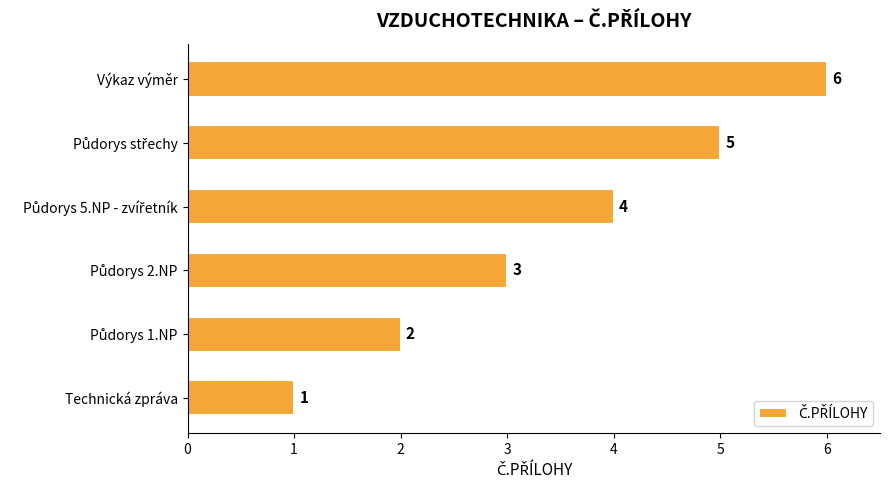

True or false: the data shows 8 at Výkaz výměr.

False